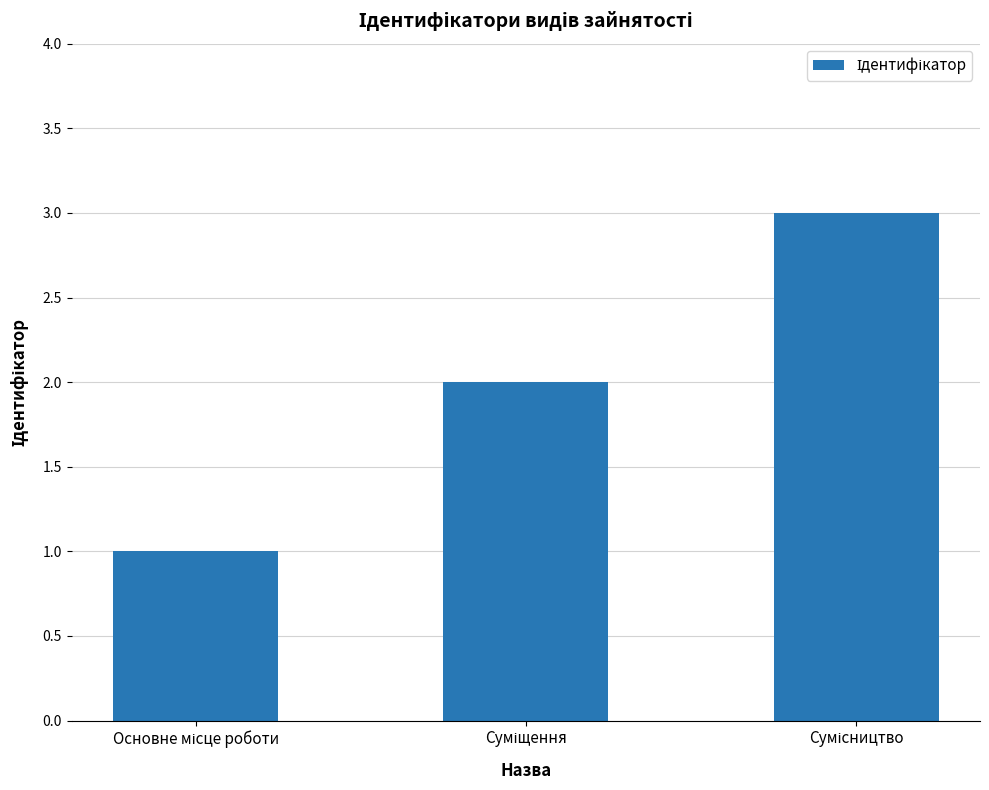

How many values are below 2?

1